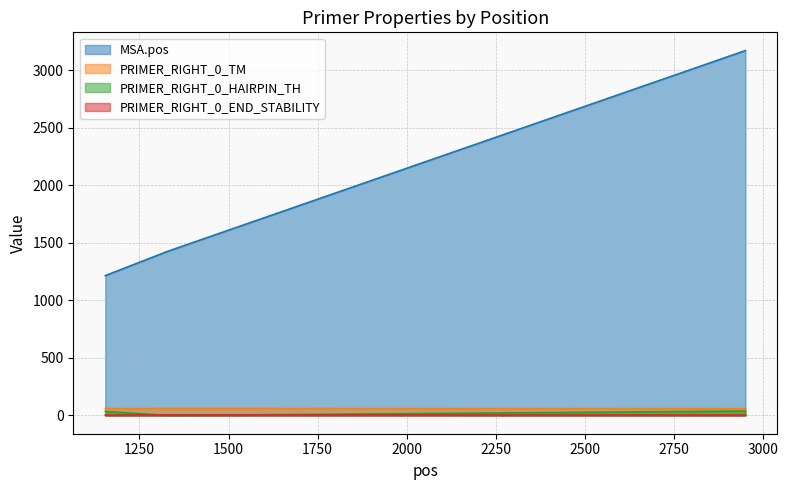

What is the minimum value for MSA.pos?

1215.0